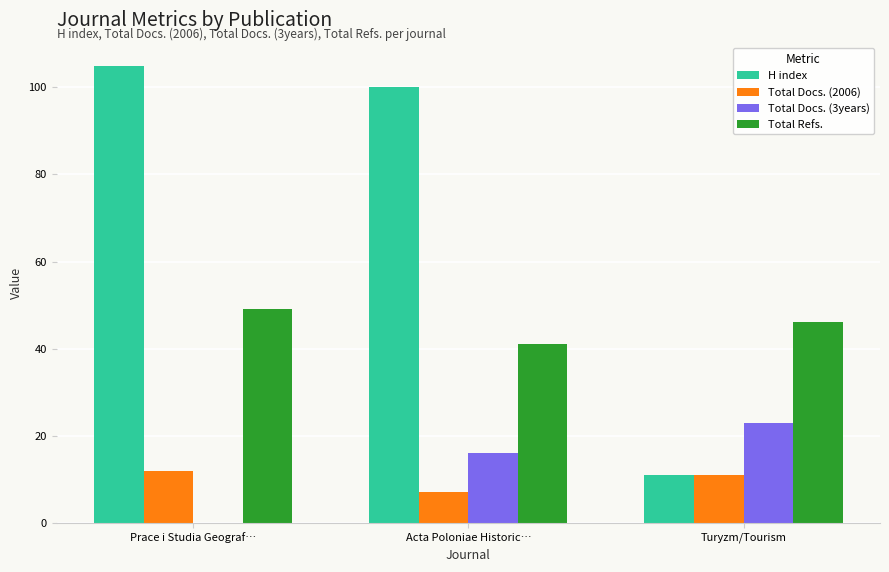

Reading right to left, list all the values displayed in this chart.

H index: 11	100	105
Total Docs. (2006): 11	7	12
Total Docs. (3years): 23	16	0
Total Refs.: 46	41	49